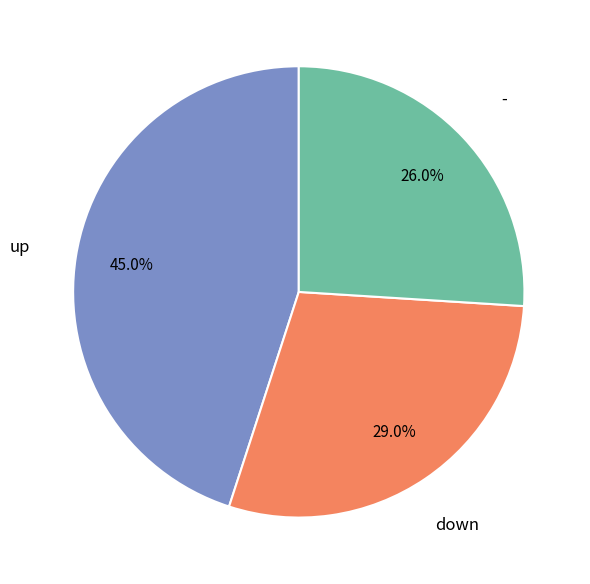

Is there a majority slice in this chart?

No